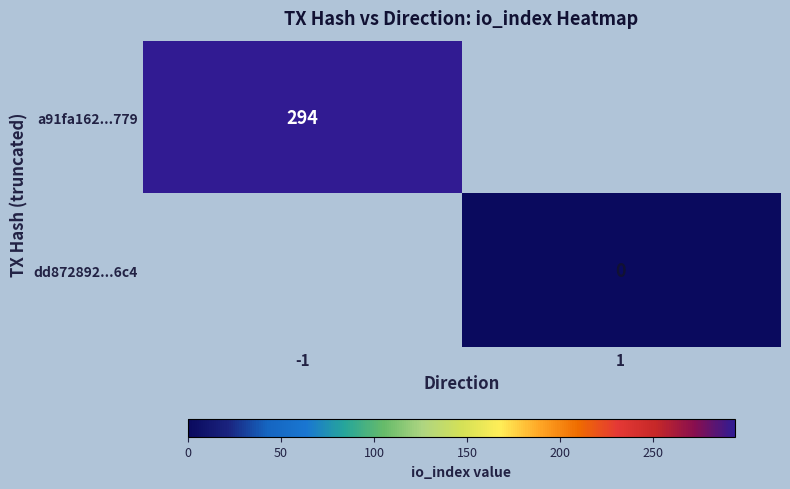

How many distinct data groups are displayed?

2